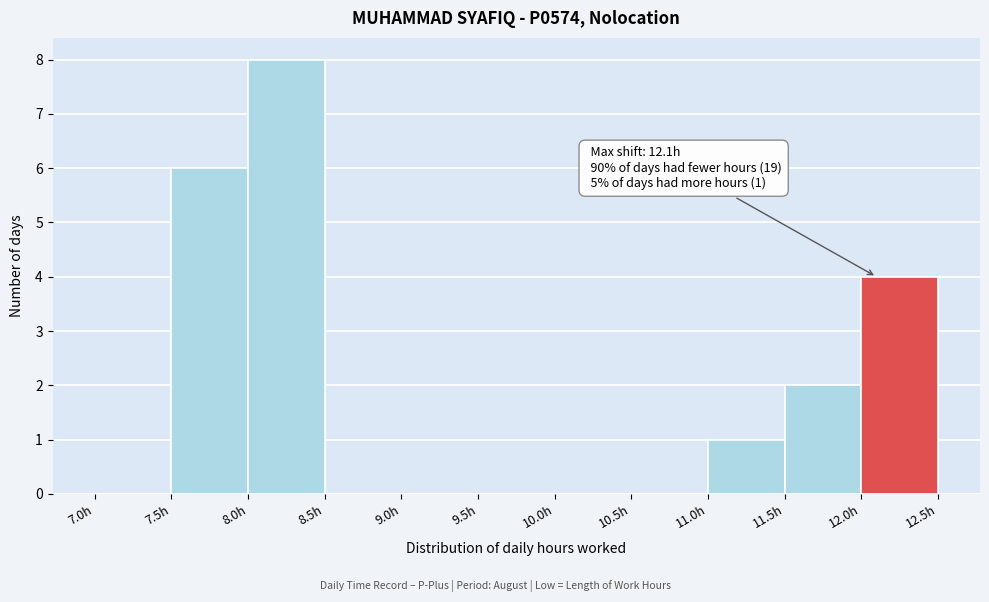

Over which range of the x-axis is the bar tallest?

8.0 to 8.5